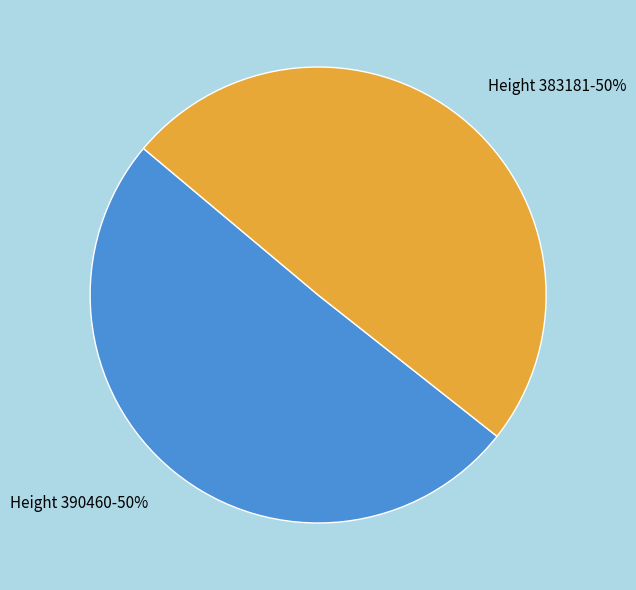

To the nearest percent, what is the average slice percentage?

50%